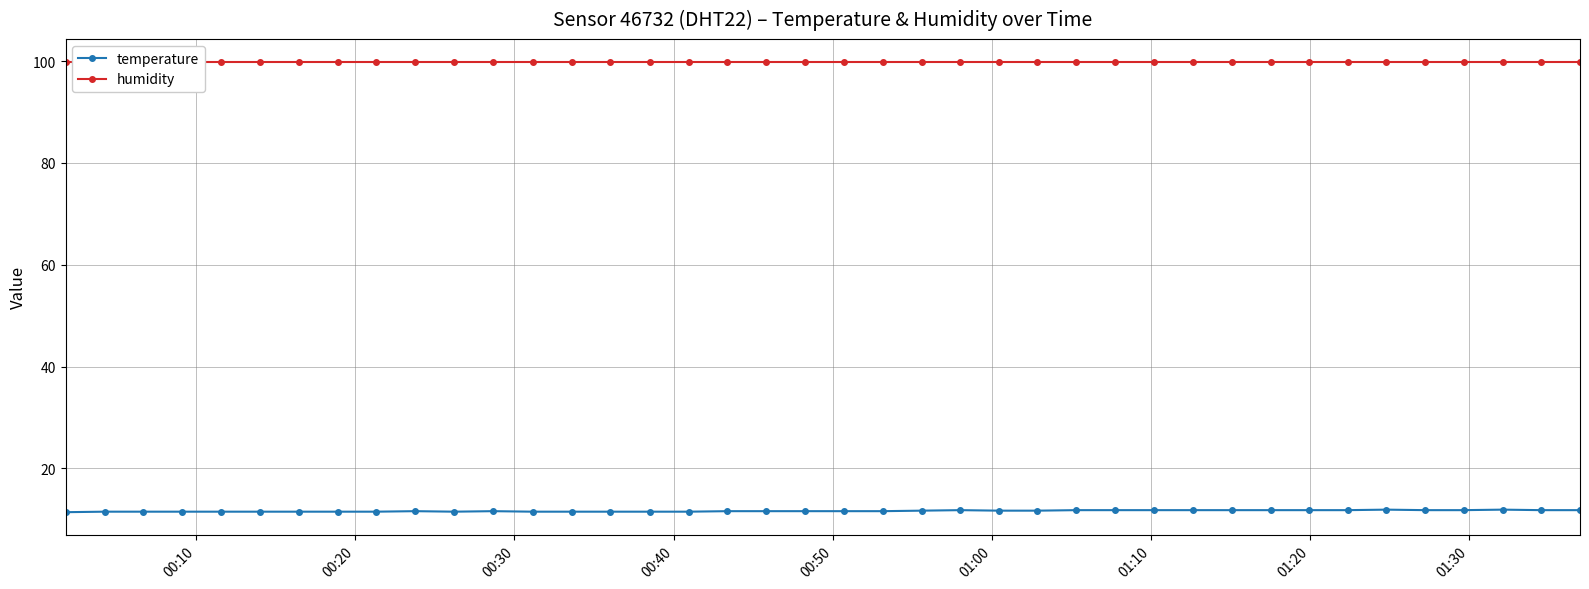

What is the value of the temperature point at the 39th from the left?

11.8